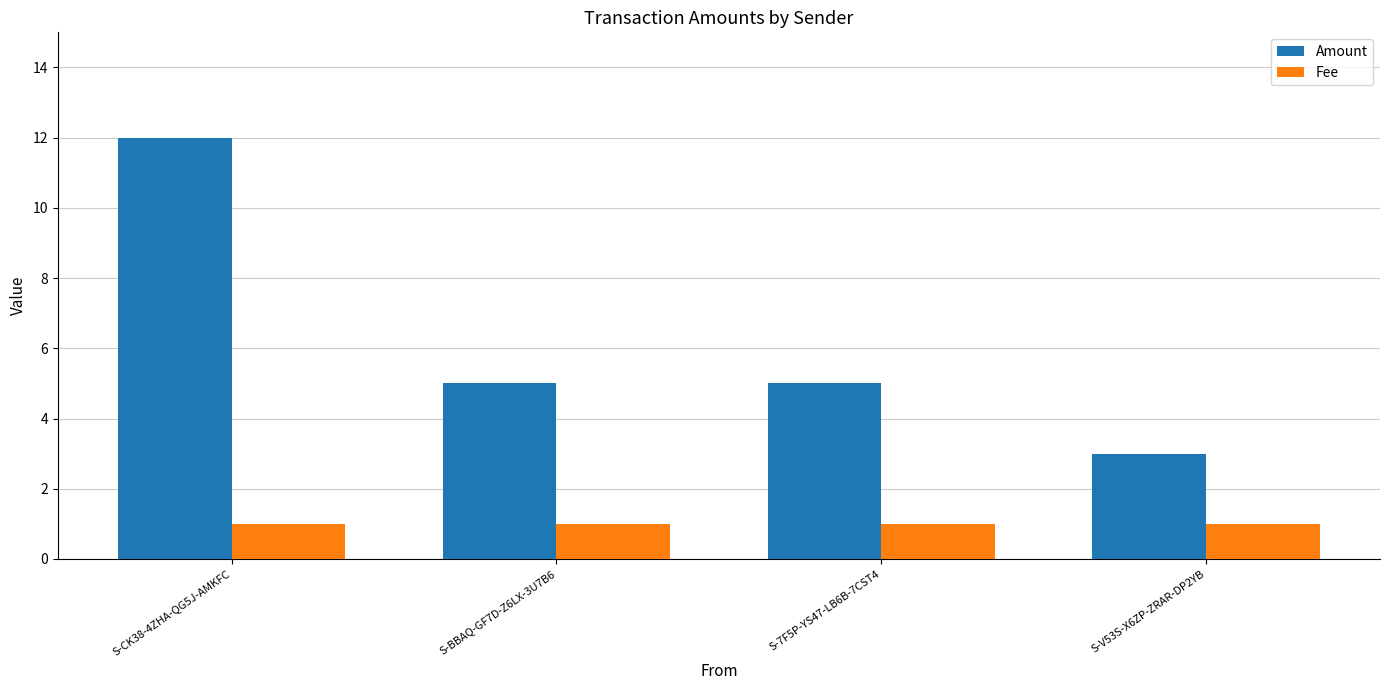

The value of Fee at S-7F5P-YS47-LB6B-7CST4 is 2. True or false?

False